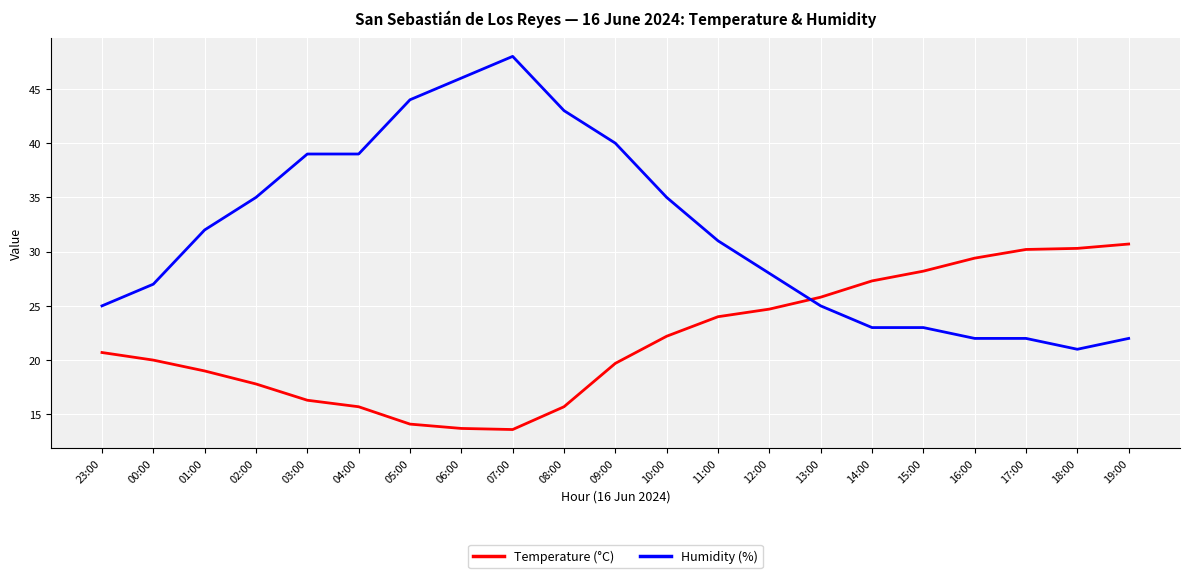

Between which two adjacent categories do Humidity (%) and Temperature (°C) first intersect?

12:00 and 13:00